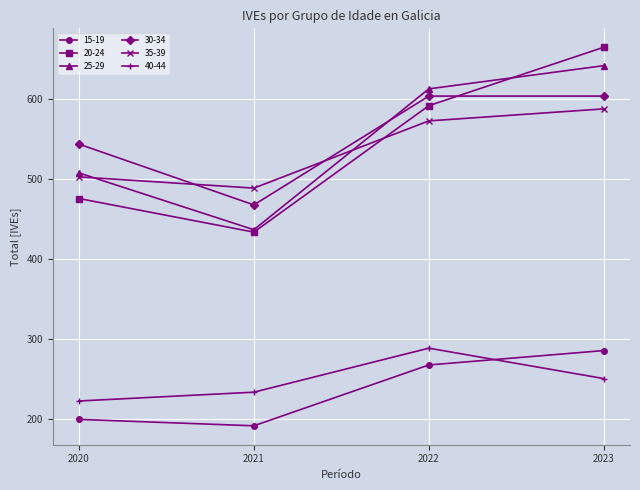

At how many categories does at least one series exceed 639?

1